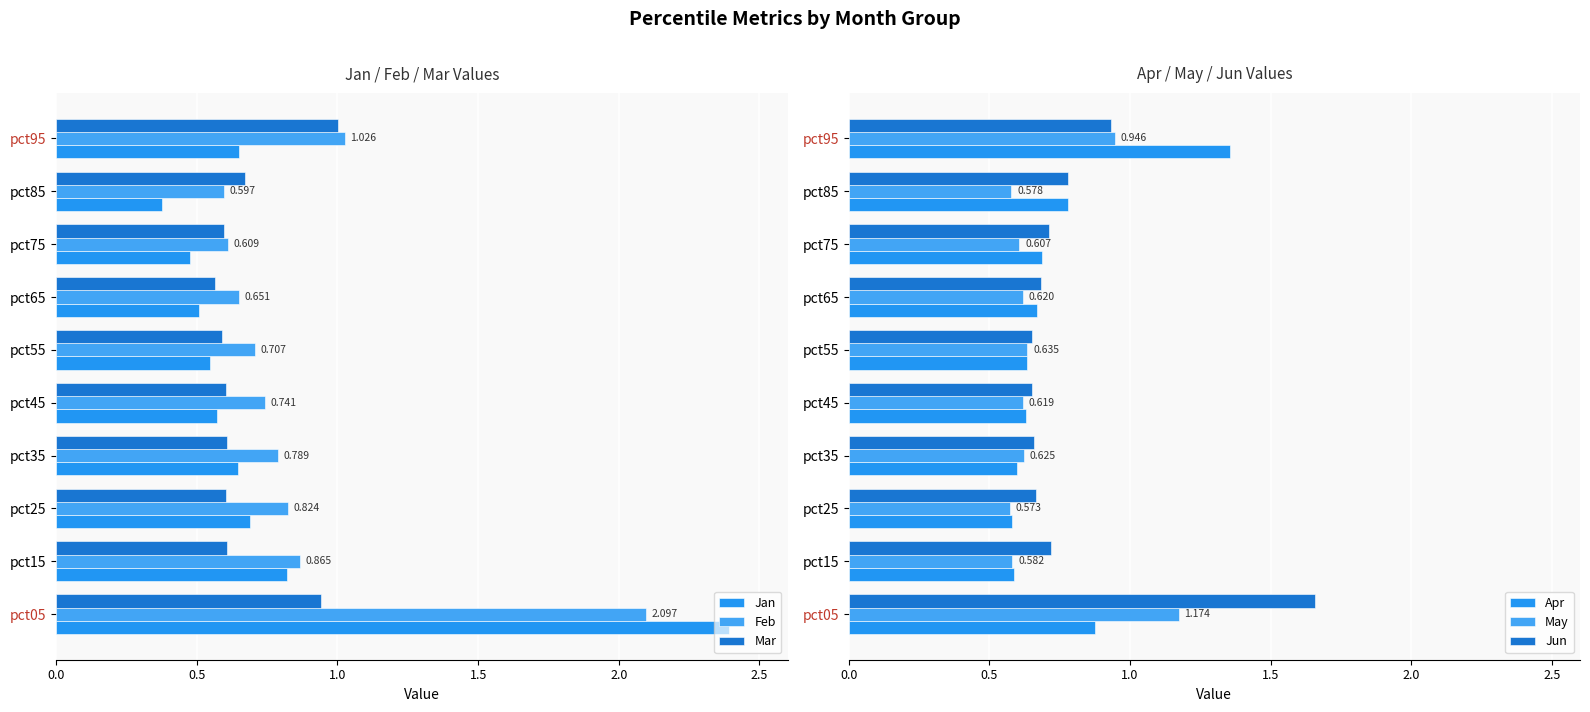

What is the approximate value of Feb at pct95?

1.0